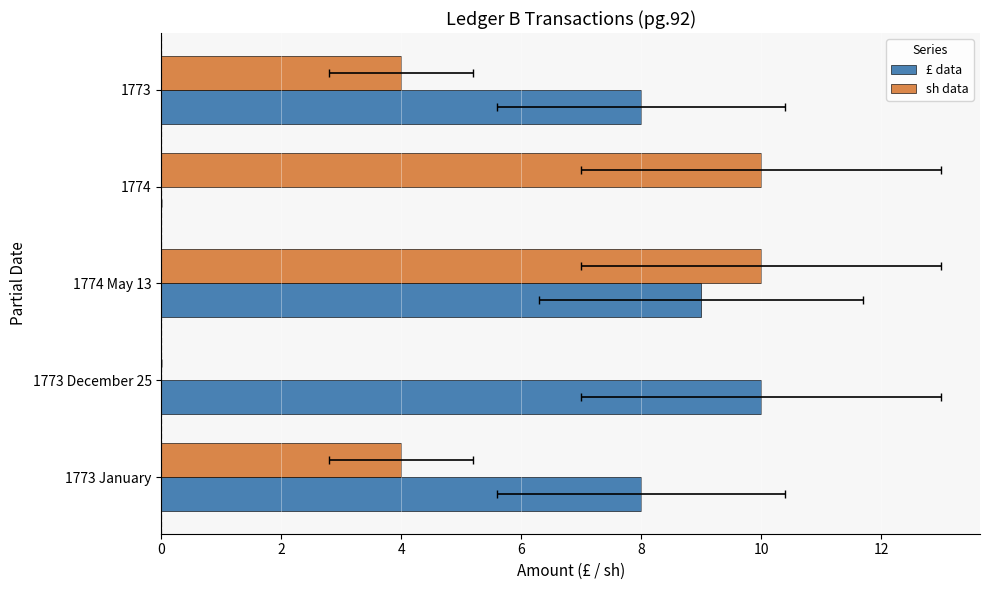

List the series in order of their peak value, highest first.

£ data, sh data